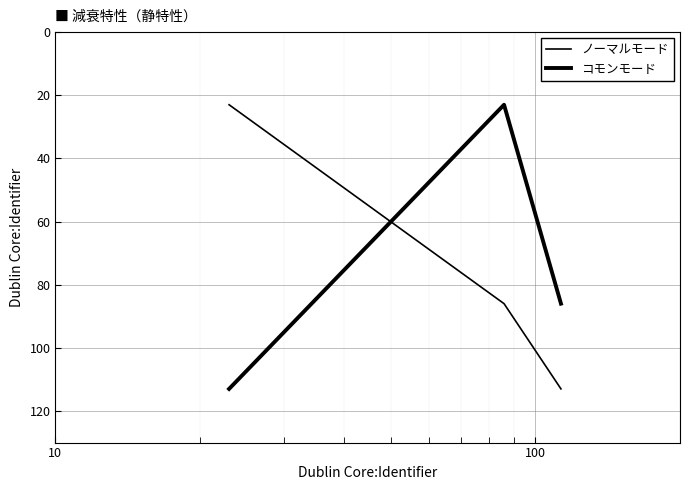

How many values in the ノーマルモード series are below 86?

1